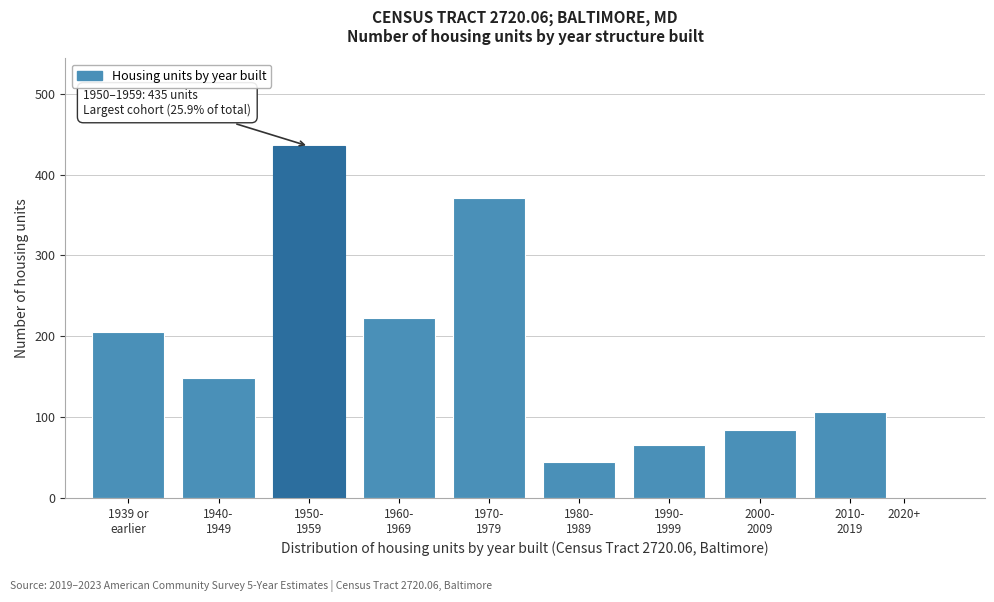

Is it true that the value at 2020+ is 0?

True